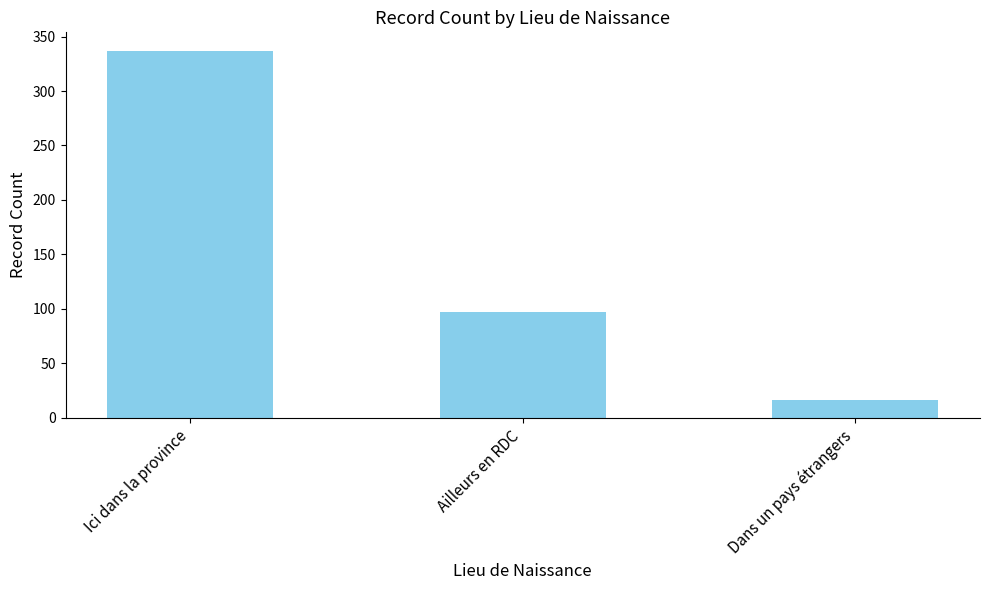

True or false: the data shows 97 at Ailleurs en RDC.

True